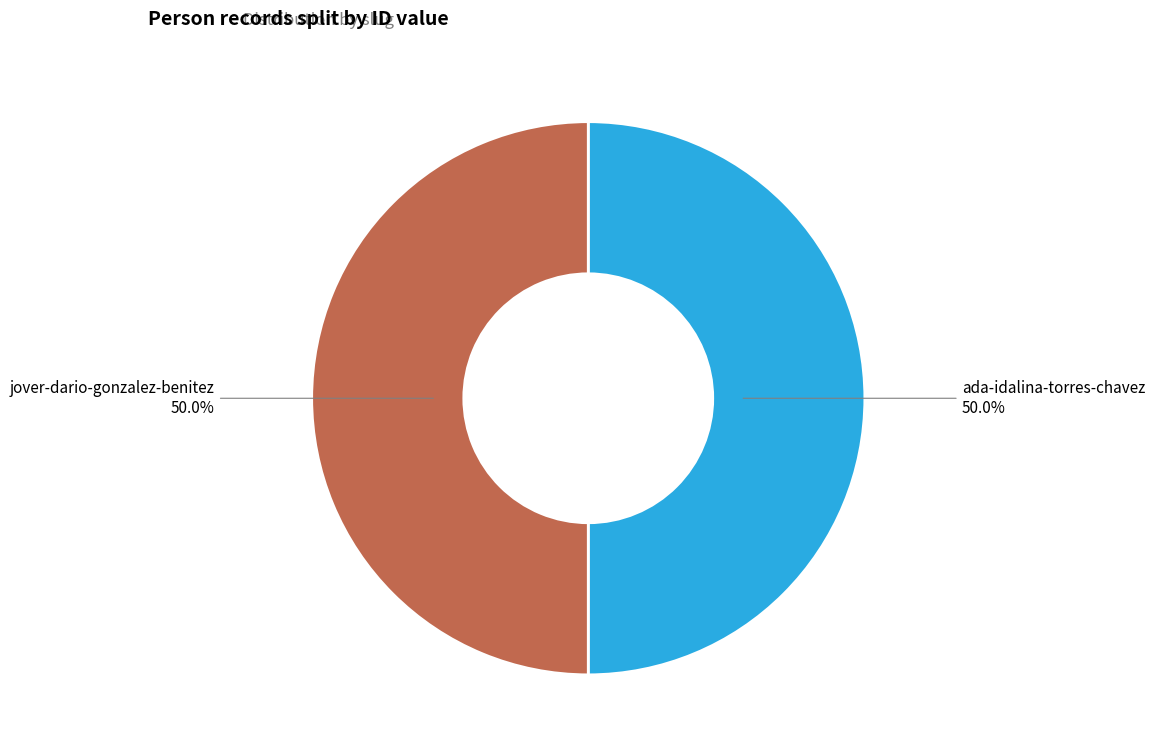

Combined, do jover-dario-gonzalez-benitez and ada-idalina-torres-chavez account for over 50%?

Yes